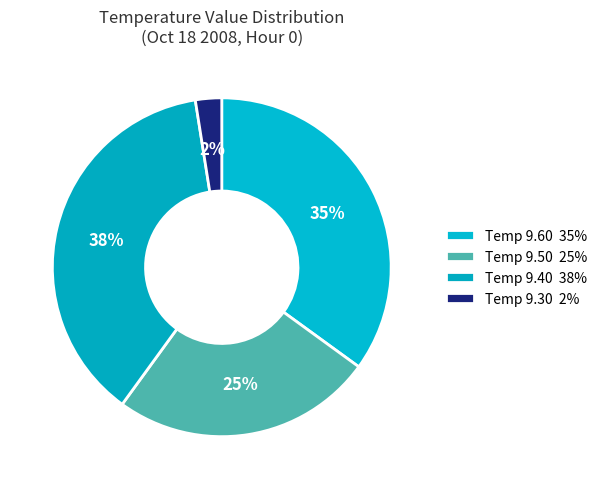

How many slices are in this pie chart?

4